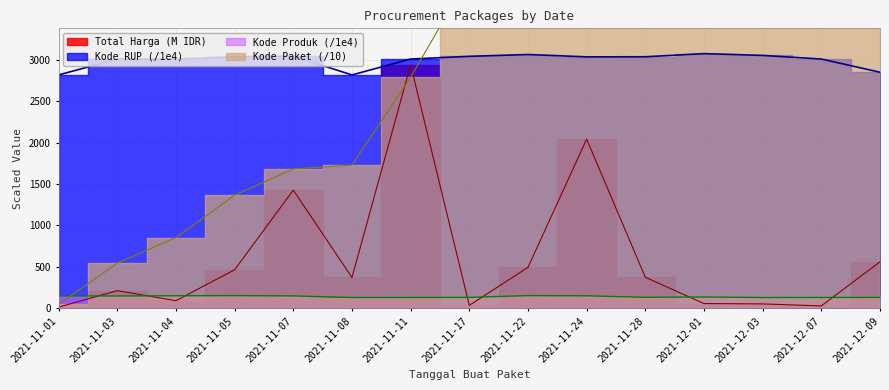

Reading right to left, extract all data points from this chart.

Total Harga: 560.0	27.4	51.6	56.2	373.4	2041.3	493.0	34.3	2939.0	370.8	1425.9	464.0	90.7	211.7	12.8
Kode Paket: 13981.7	12851.6	11778.3	10354.1	9110.1	6727.9	5582.6	4011.2	2789.1	1728.3	1682.3	1365.2	853.0	544.9	46.4
Kode RUP: 2849.7	3008.9	3052.7	3074.5	3036.3	3035.3	3063.6	3041.7	3008.9	2817.1	3042.9	3037.2	3008.9	3008.9	2817.1
Kode Produk: 130.3	129.7	128.7	135.1	131.8	149.6	151.9	130.6	129.7	129.1	148.2	151.9	149.8	147.8	148.0